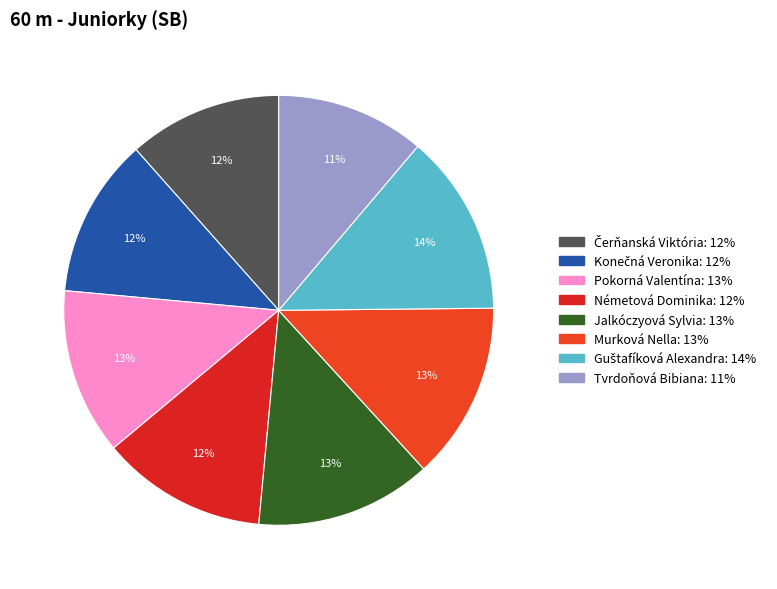

How many slices are in this pie chart?

8